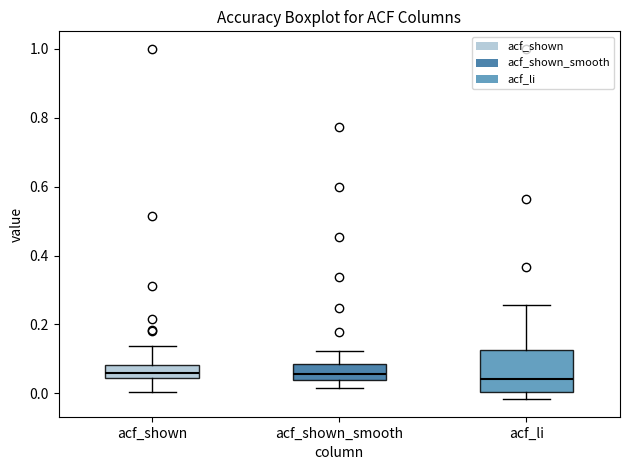

Reading left to right, transcribe this box plot: for each box, give where its median line is, the range the box spans, and where its two whiskers end, as read against the y-axis. The values are not printed on the chart, so give them approximately, as read against the axis.

acf_shown: median 0.06, box 0.04 to 0.08, whiskers 0.00 to 0.14
acf_shown_smooth: median 0.06, box 0.04 to 0.08, whiskers 0.02 to 0.12
acf_li: median 0.04, box 0.00 to 0.12, whiskers -0.02 to 0.26